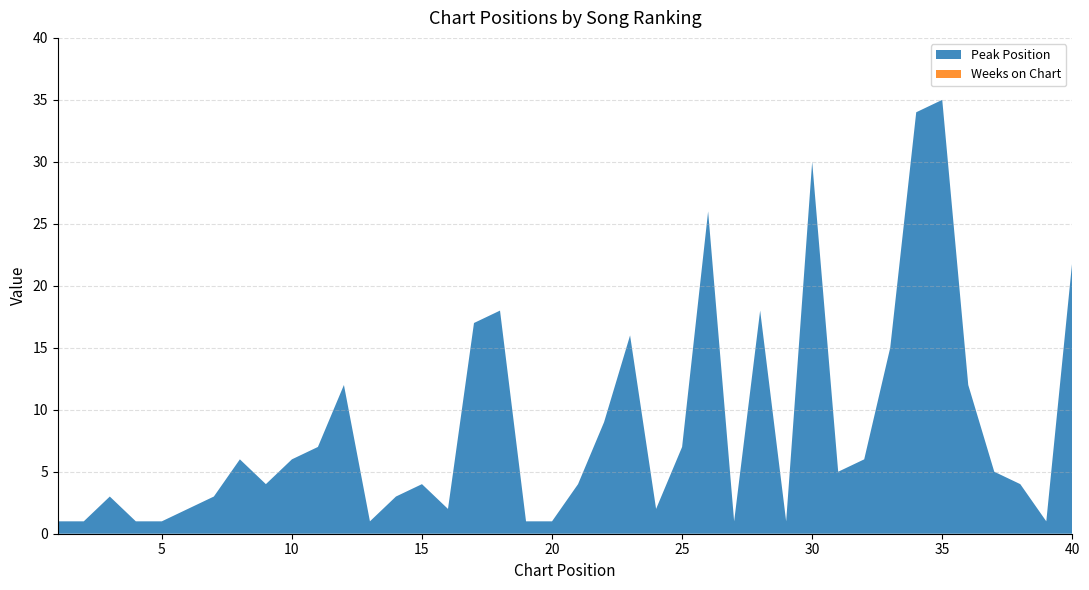

Reading left to right, extract all data points from this chart.

Peak Position: 1	1	3	1	1	2	3	6	4	6	7	12	1	3	4	2	17	18	1	1	4	9	16	2	7	26	1	18	1	30	5	6	15	34	35	12	5	4	1	22
Weeks on Chart: 0	0	0	0	0	0	0	0	0	0	0	0	0	0	0	0	0	0	0	0	0	0	0	0	0	0	0	0	0	0	0	0	0	0	0	0	0	0	0	0